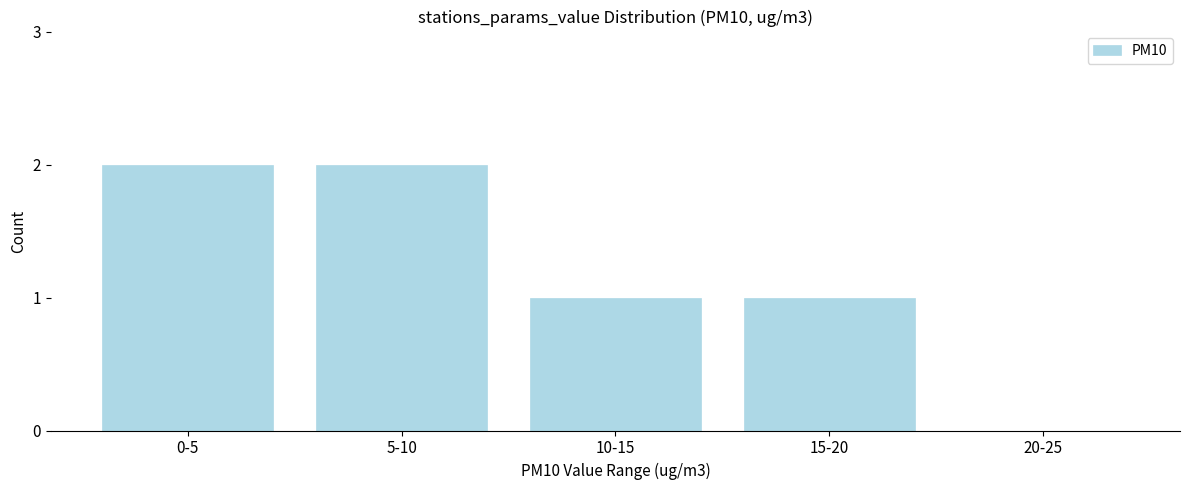

Reading right to left, extract all data points from this chart.

20-25=0	15-20=1	10-15=1	5-10=2	0-5=2